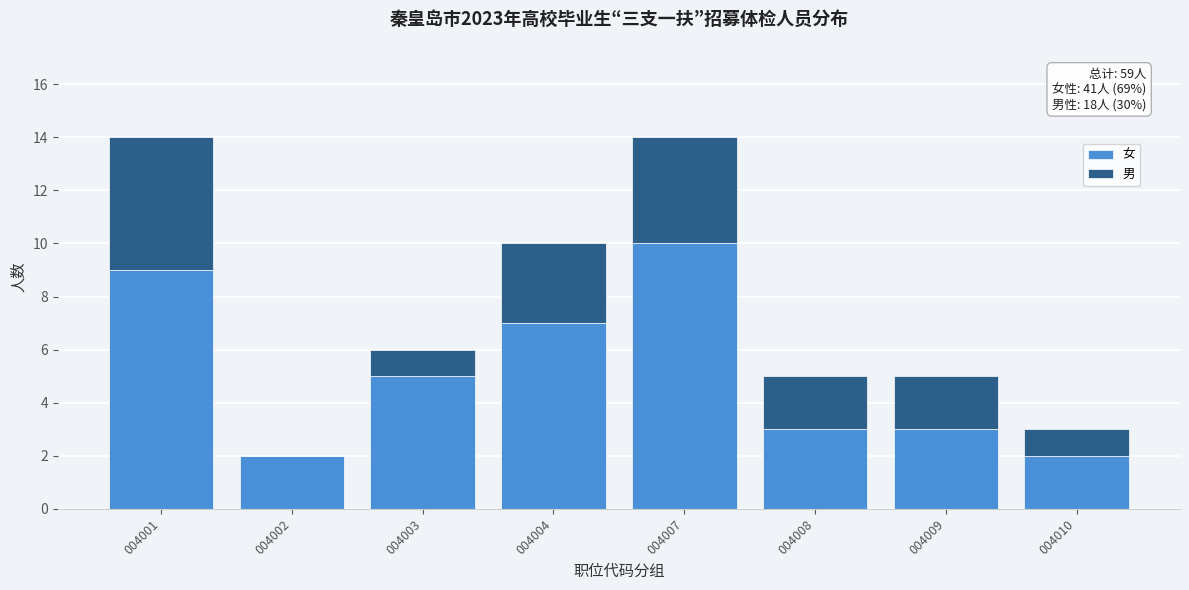

Reading left to right, transcribe the values for 女.

004001=9	004002=2	004003=5	004004=7	004007=10	004008=3	004009=3	004010=2